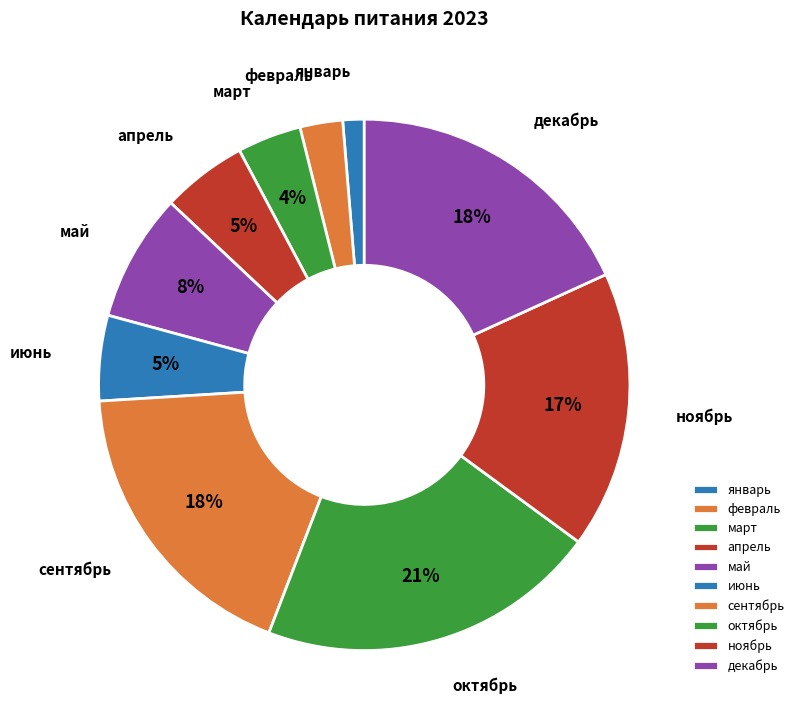

Is the sum of декабрь and июнь greater than half?

No